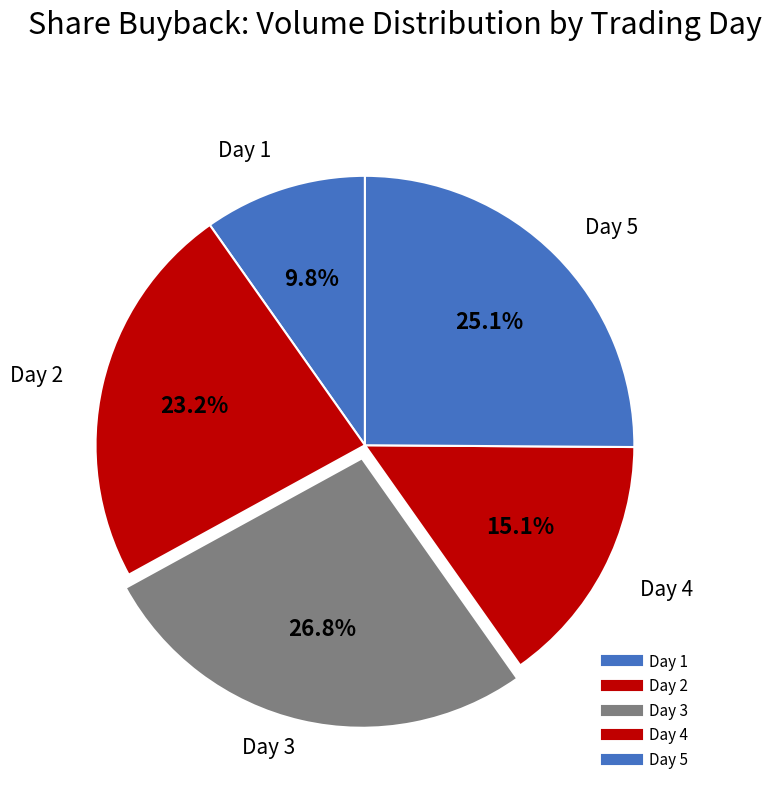

What percentage is NOT represented by Day 4?

84.9%